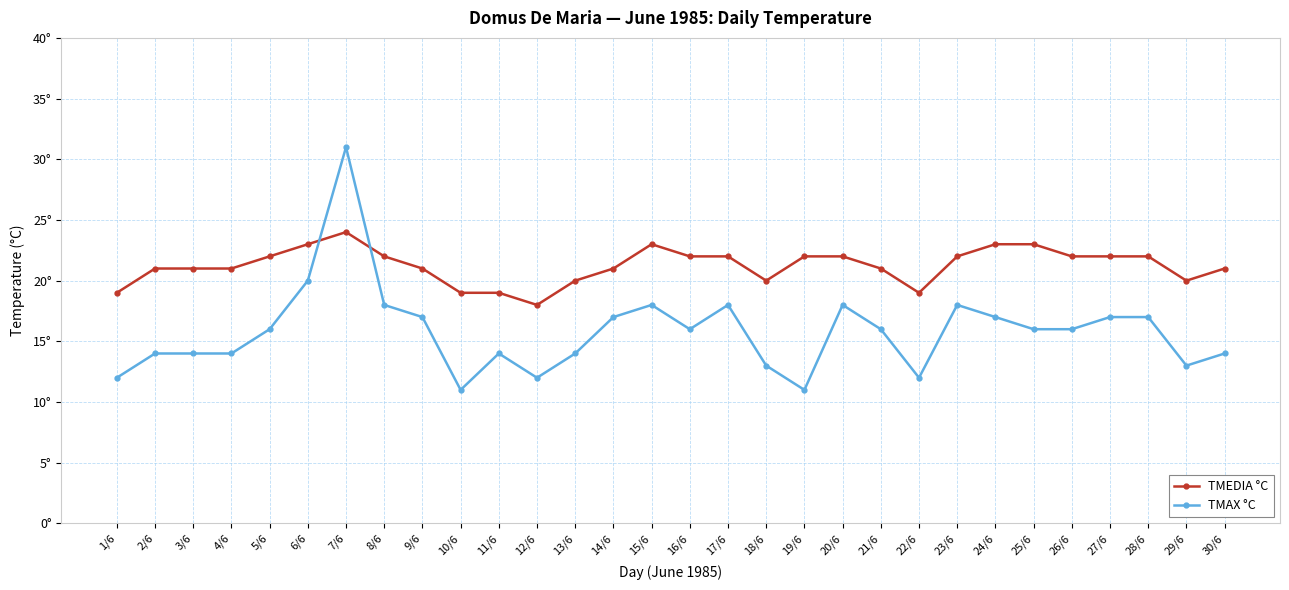

Is this an area chart (filled region under the line)?

No